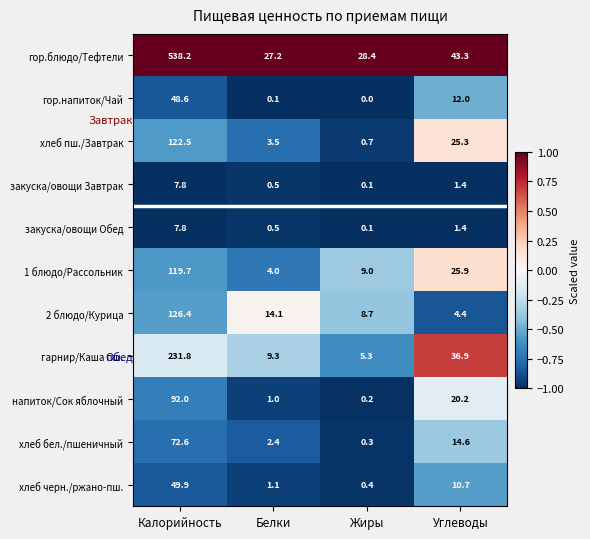

Count the number of data series in this chart.

11